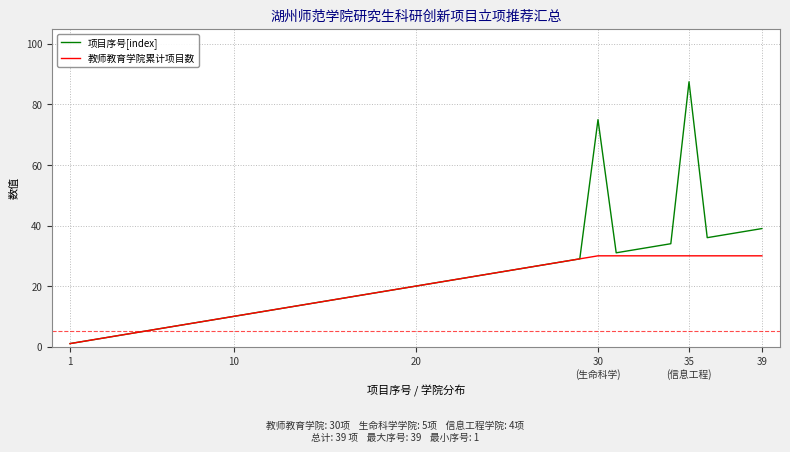

Which series has the largest range (max minus min)?

项目序号[index]